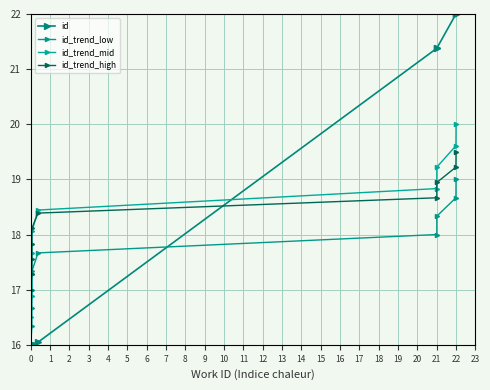

What are all the series names shown in the legend?

id, id_trend_low, id_trend_mid, id_trend_high